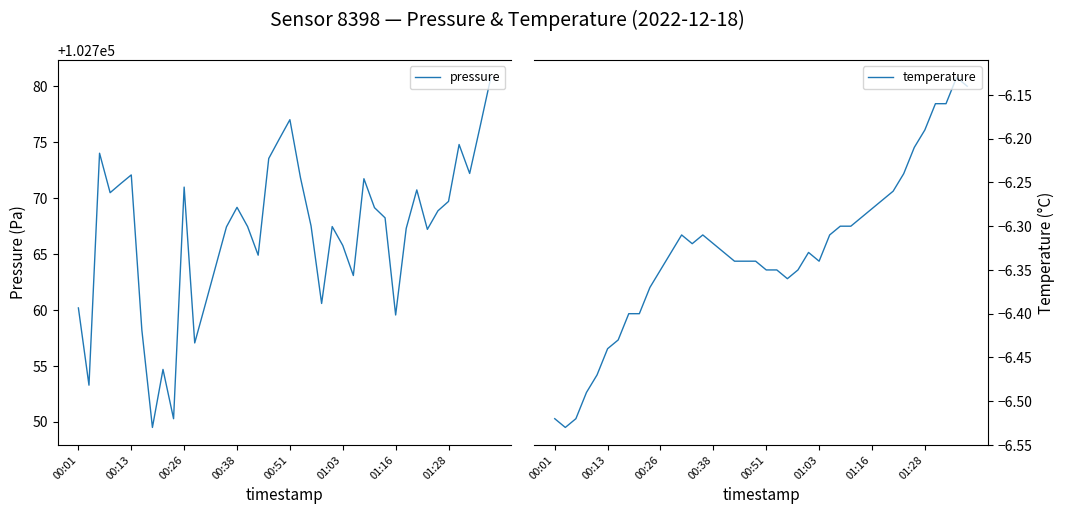

What is the maximum value for pressure?

102780.8